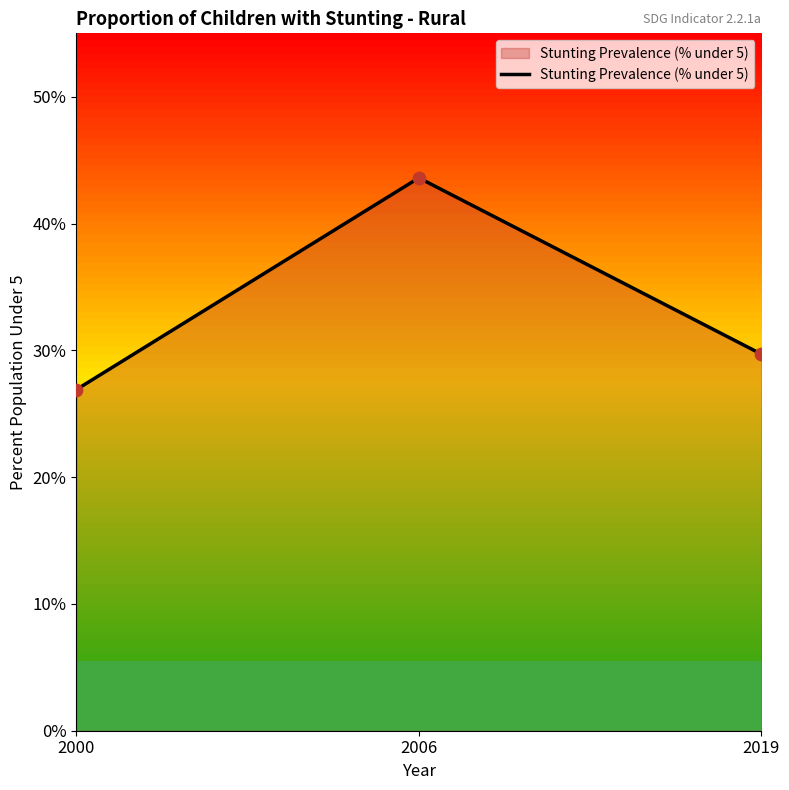

What is the ratio of the value at 2006 to the value at 2000?

1.6